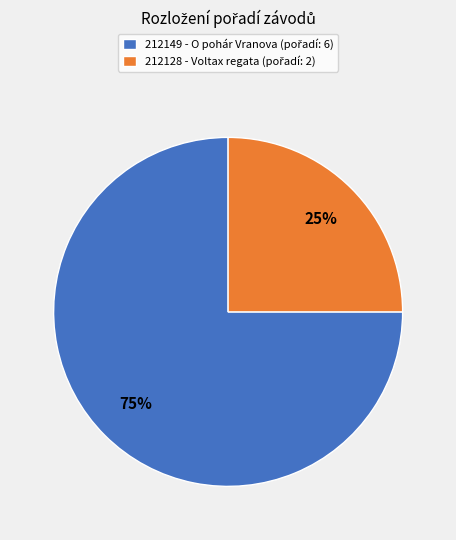

What is the smallest slice in the pie chart?

212128